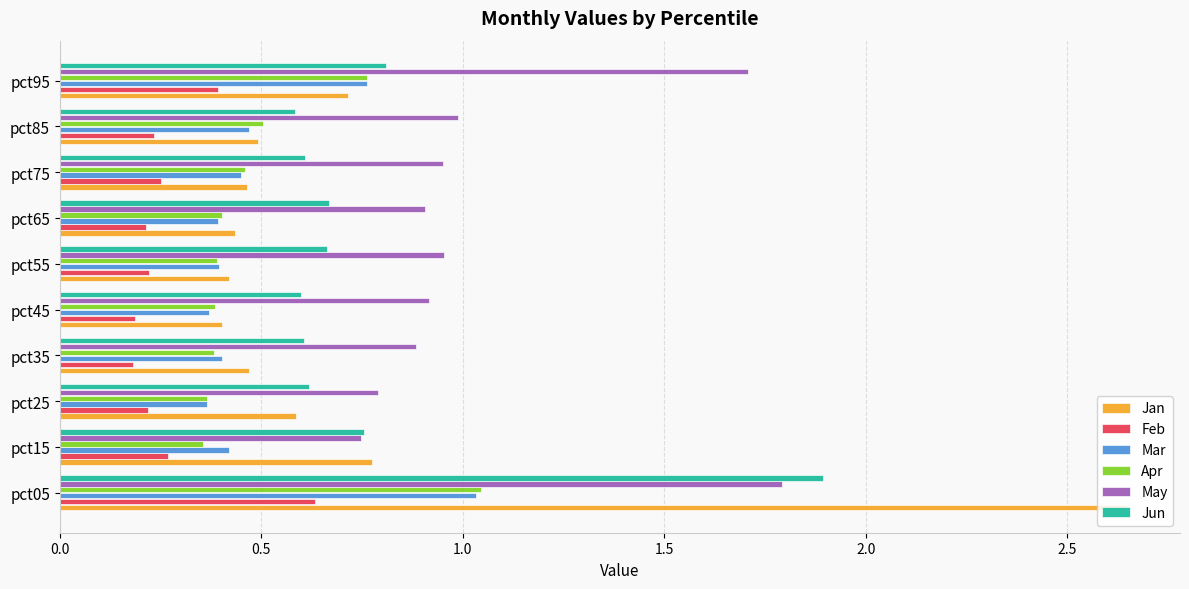

What is the total value across all series at pct05?

9.0